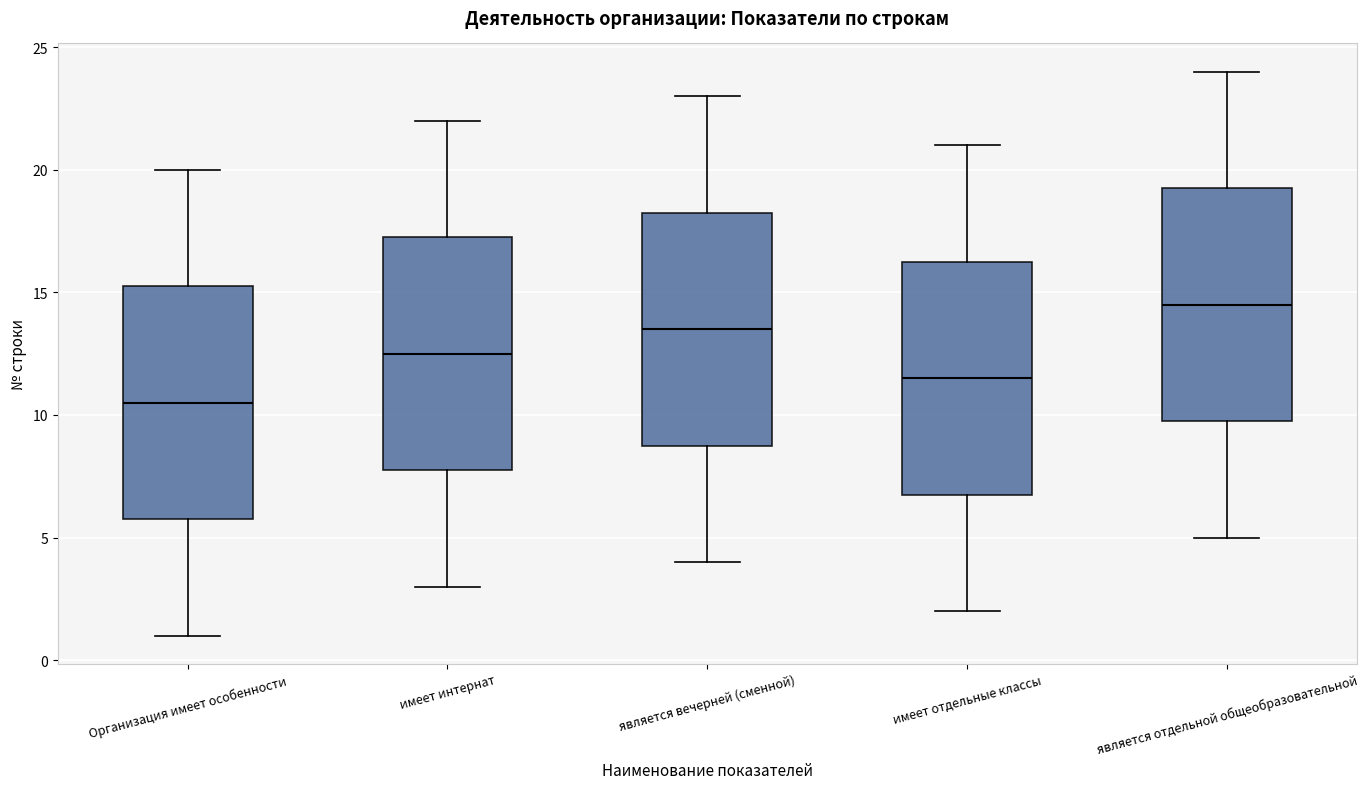

Reading left to right, read every box against the y-axis: the position of its median line, the range the box covers, and the ends of its whiskers. The values are not printed on the chart, so give them approximately, as read against the axis.

Организация имеет особенности: median 10.5, box 6.0 to 15.5, whiskers 1.0 to 20.0
имеет интернат: median 12.5, box 8.0 to 17.5, whiskers 3.0 to 22.0
является вечерней (сменной): median 13.5, box 9.0 to 18.5, whiskers 4.0 to 23.0
имеет отдельные классы: median 11.5, box 7.0 to 16.5, whiskers 2.0 to 21.0
является отдельной общеобразовательной: median 14.5, box 10.0 to 19.5, whiskers 5.0 to 24.0